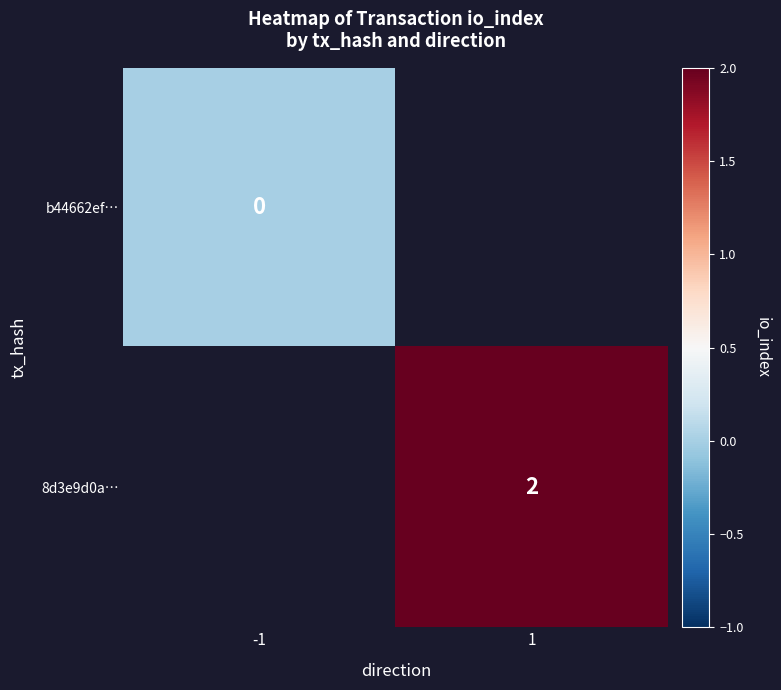

True or false: 8d3e9d0a… has a value of 3 at 1.

False